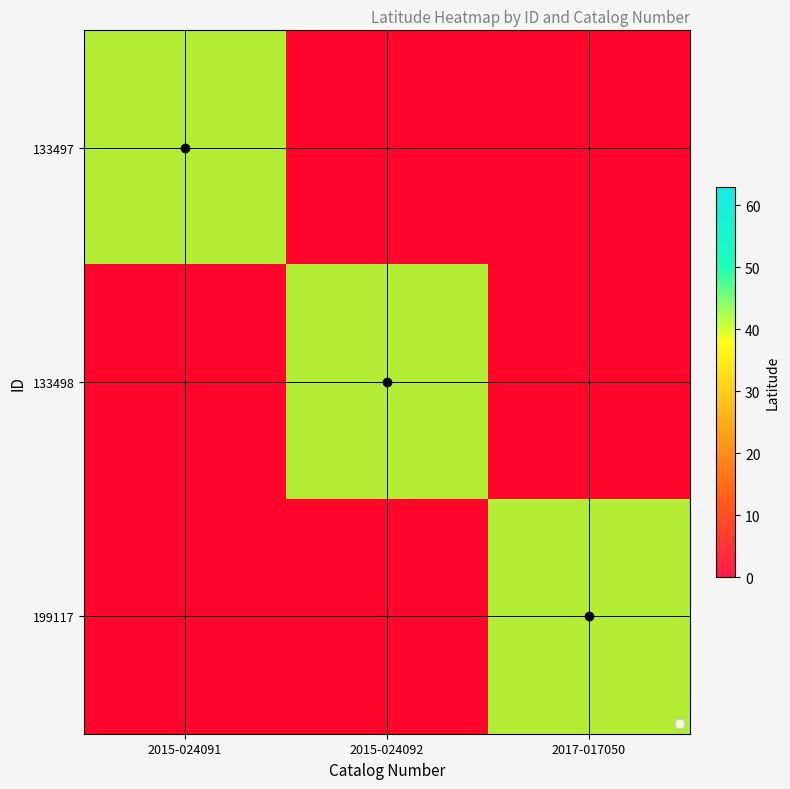

Rank the series by their maximum value, from lowest to highest.

133497, 133498, 199117